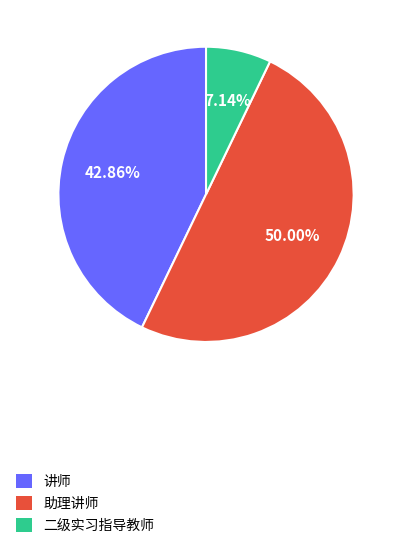

Rank the categories by value from lowest to highest.

二级实习指导教师, 讲师, 助理讲师